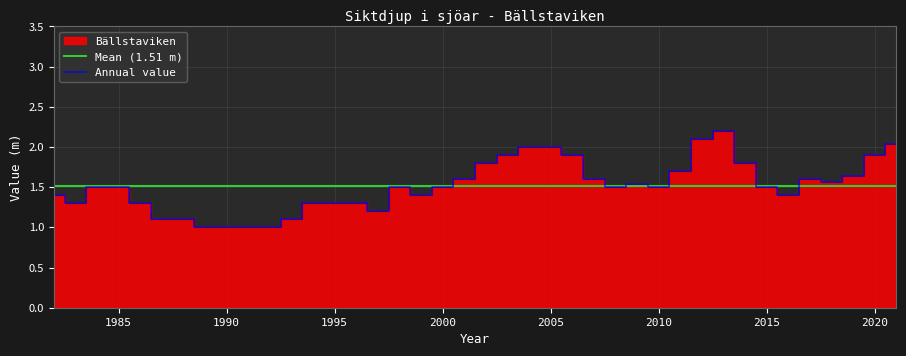

What is the lowest value of the Annual value series?

1.0